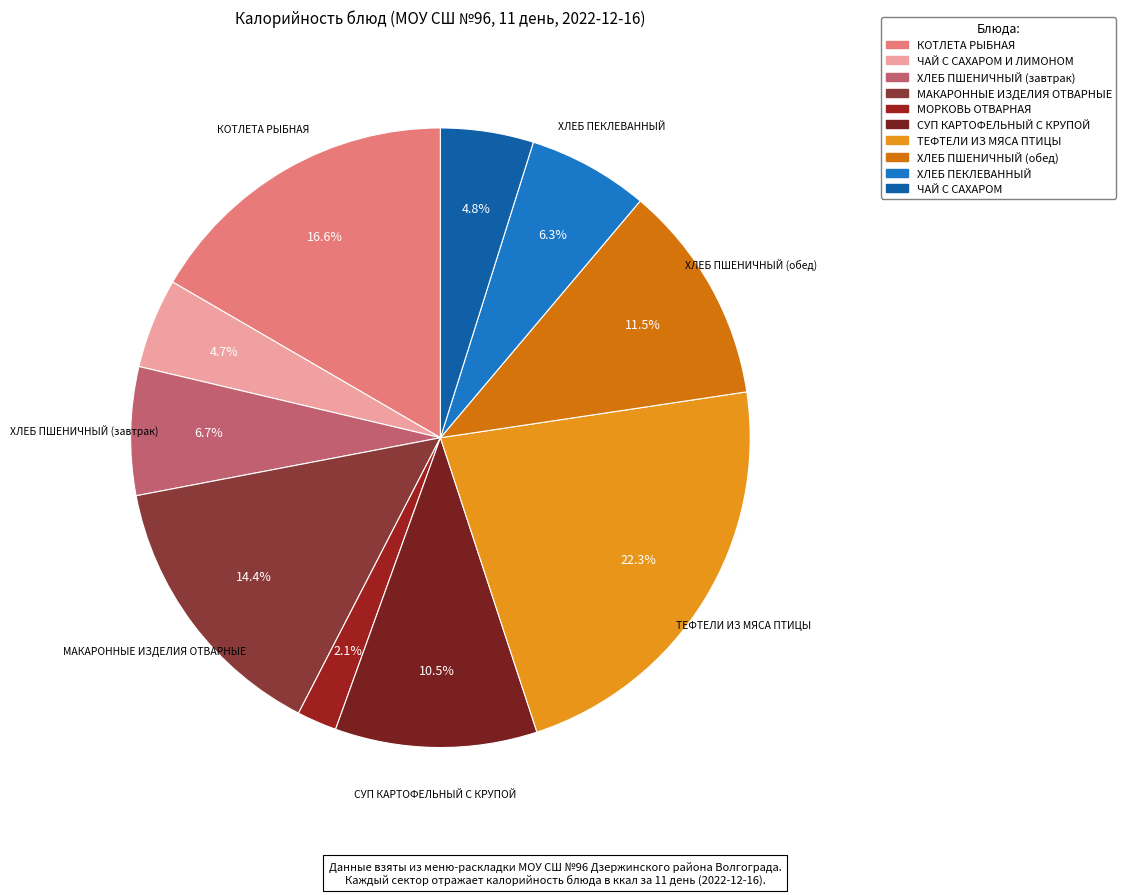

How many slices are in this pie chart?

10